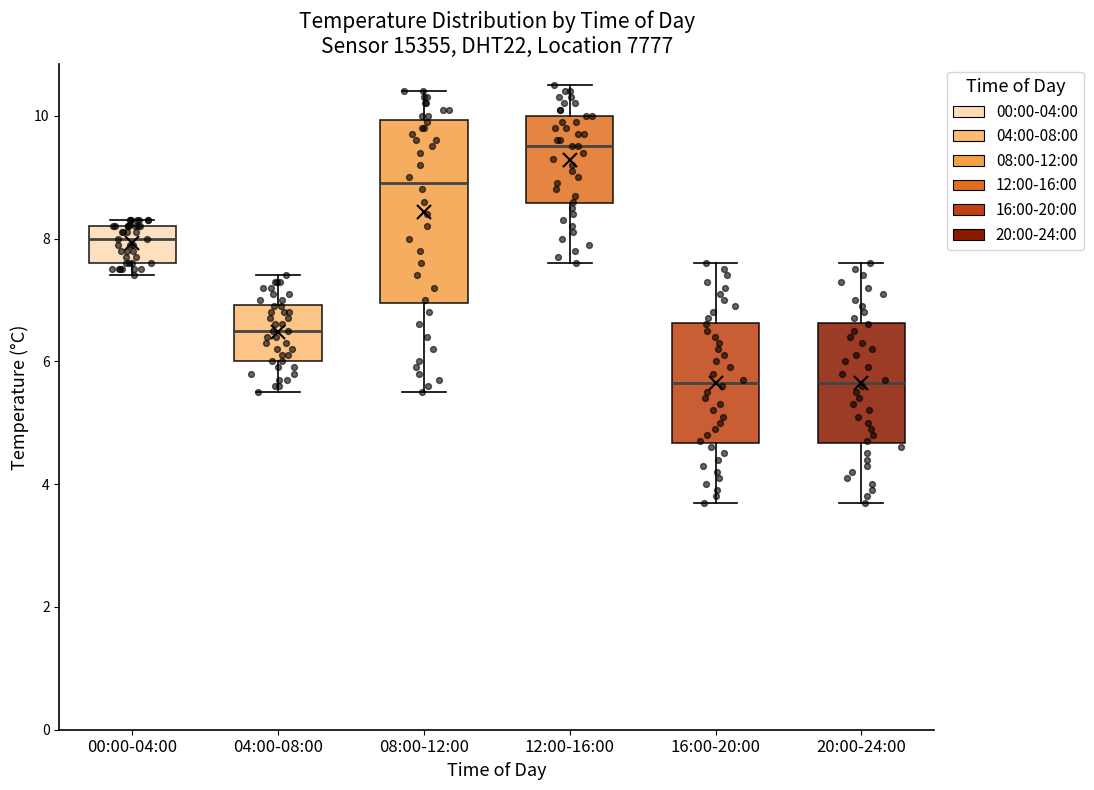

Which box's median line is the highest?

12:00-16:00